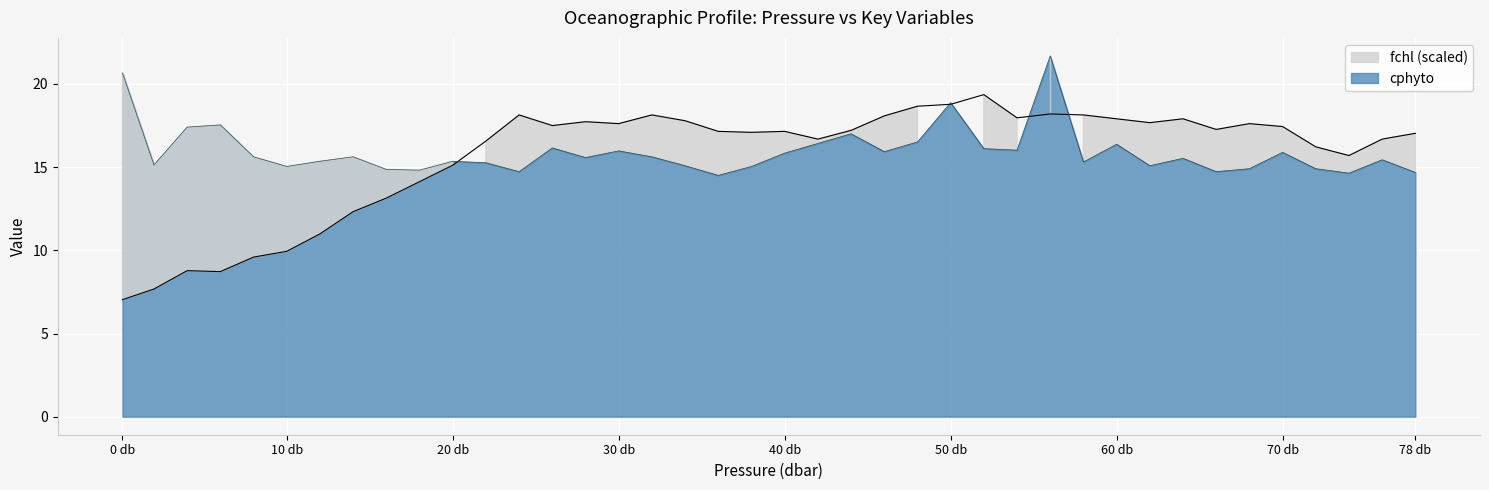

What is the sum of the cphyto values at 44.0 and 52.0?

33.1